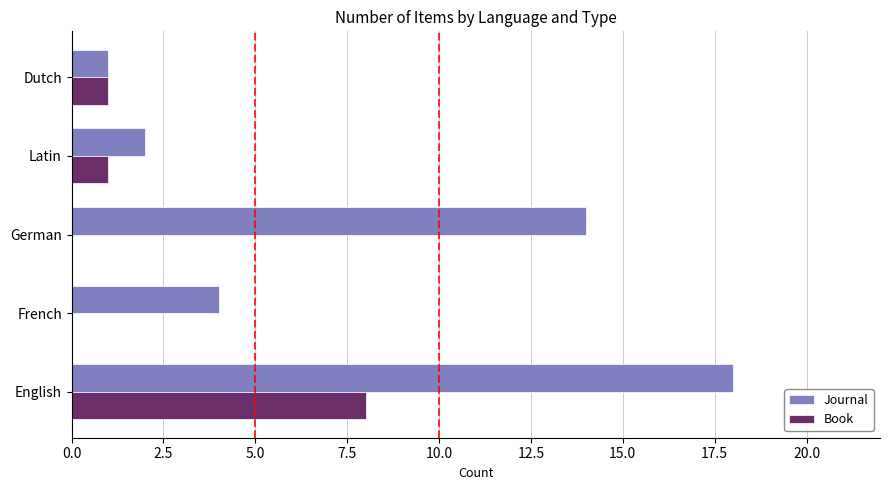

At which category is the sum across all series the highest?

English